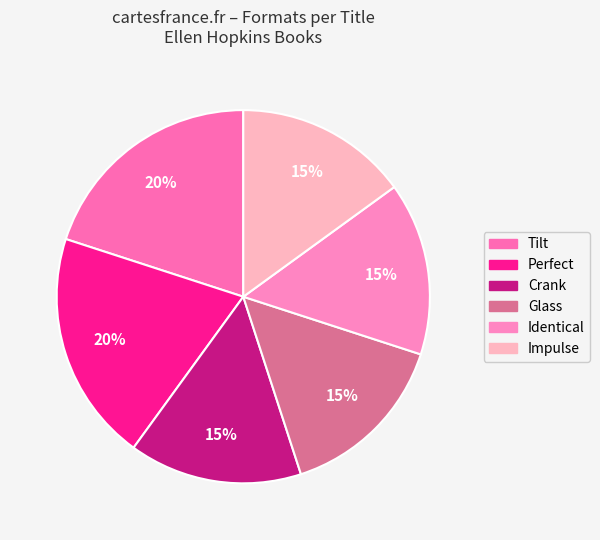

True or false: Perfect accounts for 20% of the total.

True